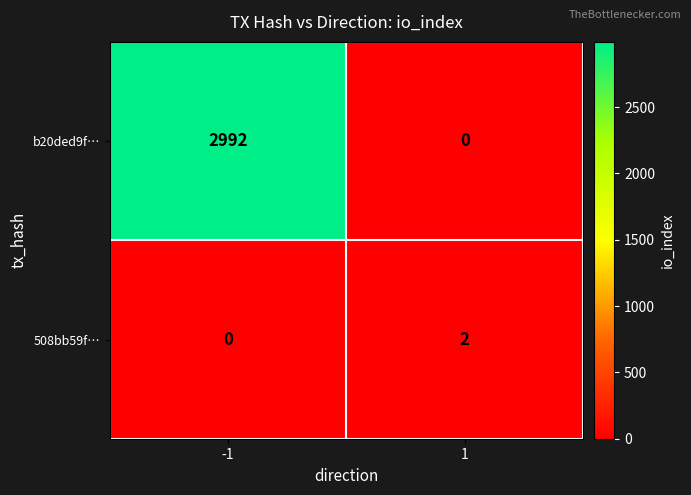

True or false: 508bb59f… has a value of 1 at -1.

False